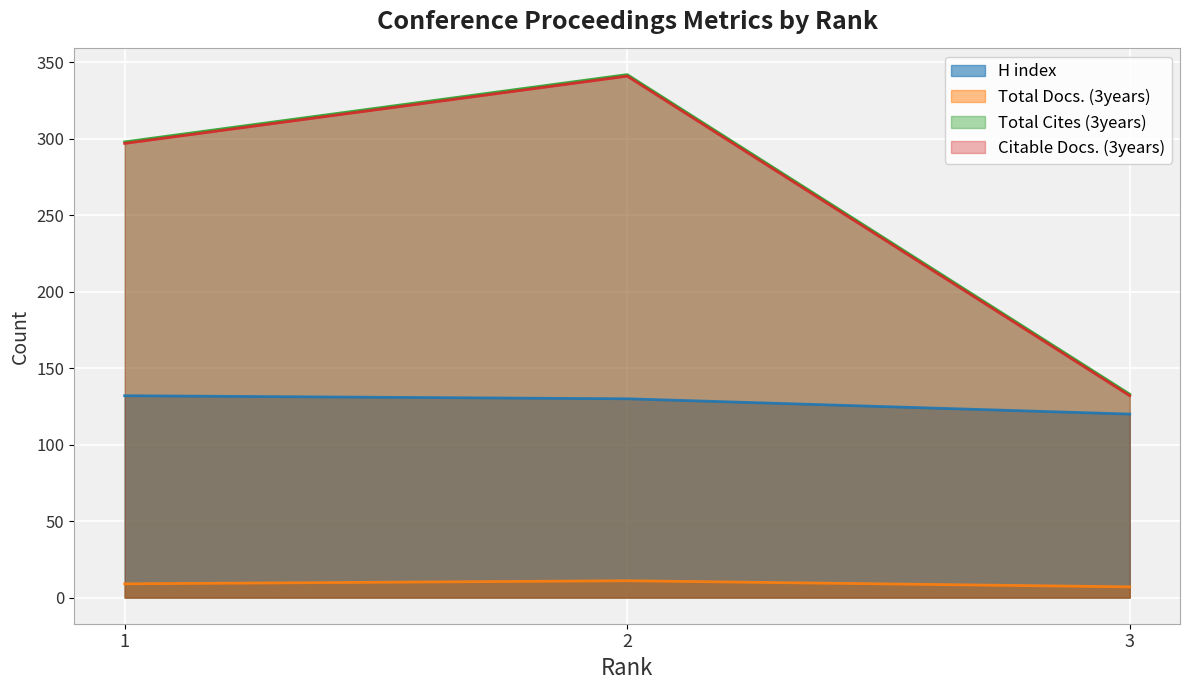

What is the value of the Citable Docs. (3years) point at the 3rd from the left?

132